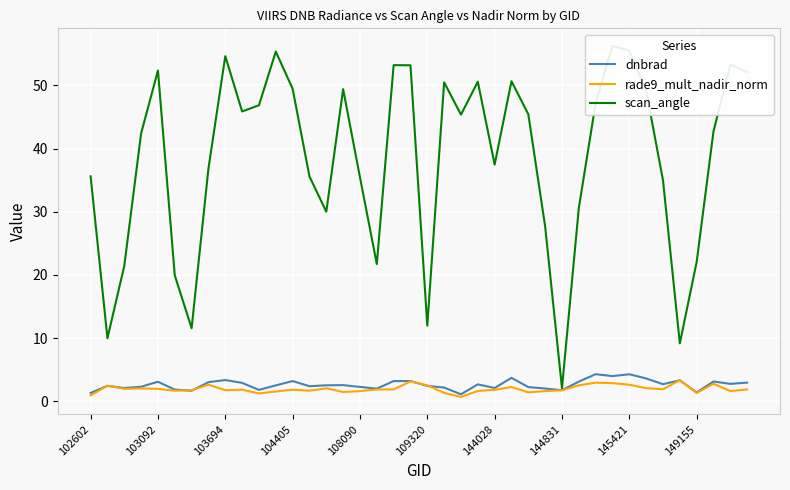

How many data points in scan_angle are above 45?

20